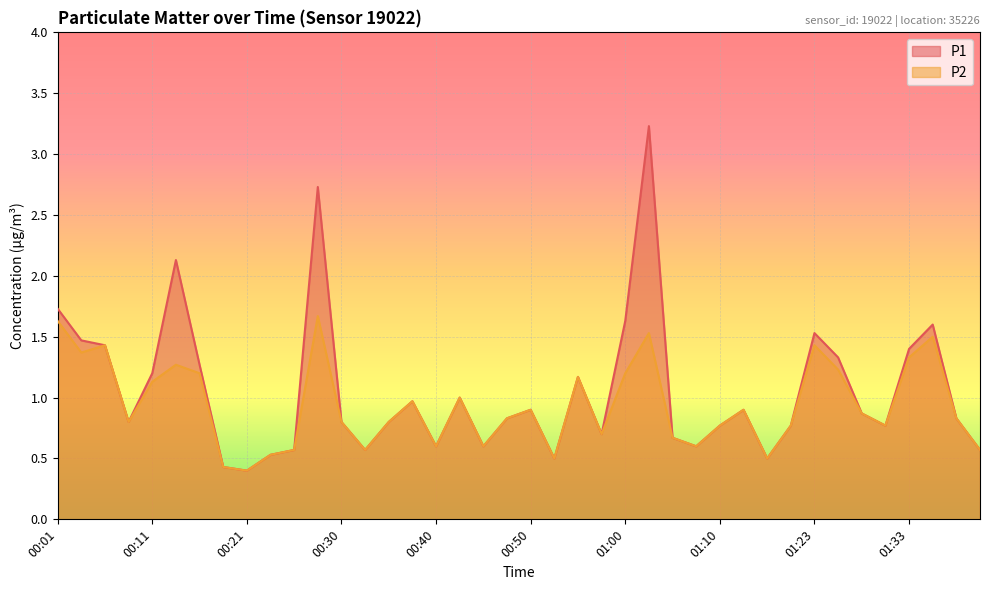

Reading left to right, list all the values displayed in this chart.

P1: 1.7	1.5	1.4	0.8	1.2	2.1	1.3	0.4	0.4	0.5	0.6	2.7	0.8	0.6	0.8	1.0	0.6	1.0	0.6	0.8	0.9	0.5	1.2	0.7	1.6	3.2	0.7	0.6	0.8	0.9	0.5	0.8	1.5	1.3	0.9	0.8	1.4	1.6	0.8	0.6
P2: 1.6	1.4	1.4	0.8	1.1	1.3	1.2	0.4	0.4	0.5	0.6	1.7	0.8	0.6	0.8	1.0	0.6	1.0	0.6	0.8	0.9	0.5	1.2	0.7	1.2	1.5	0.7	0.6	0.8	0.9	0.5	0.8	1.4	1.2	0.9	0.8	1.3	1.5	0.8	0.6